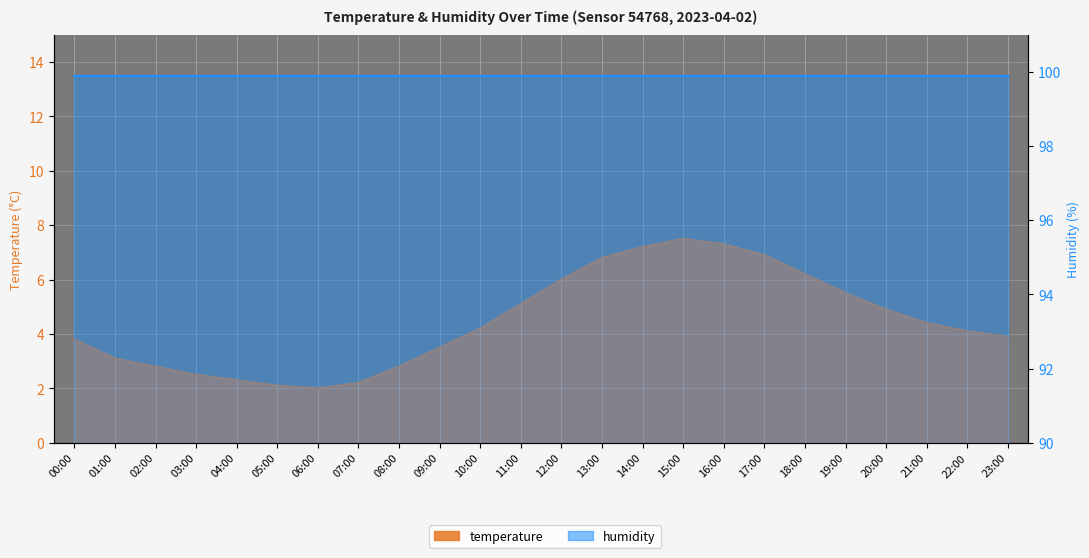

Count the number of categories in the chart.

24